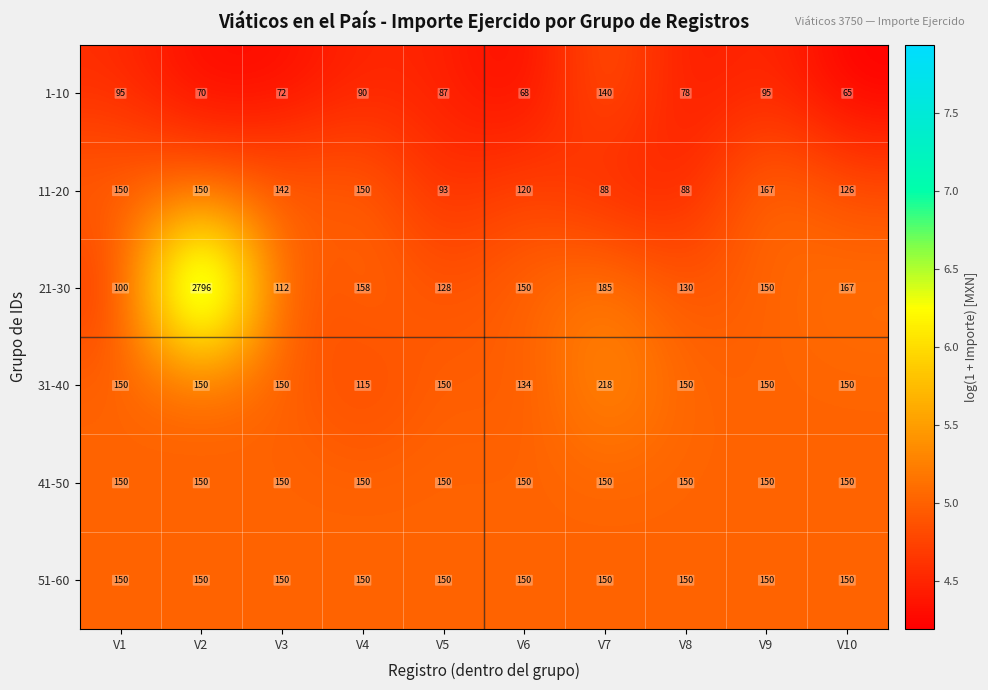

Which series changed the most between V3 and V7?

21-30